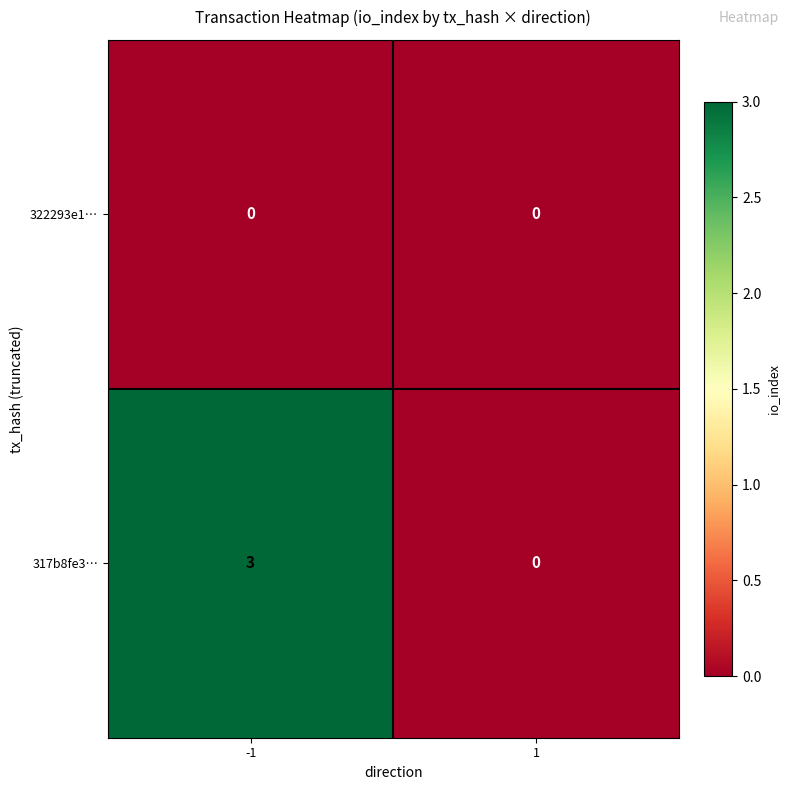

Reading right to left, transcribe all the data shown in this chart.

322293e1…: 1=0	-1=0
317b8fe3…: 1=0	-1=3